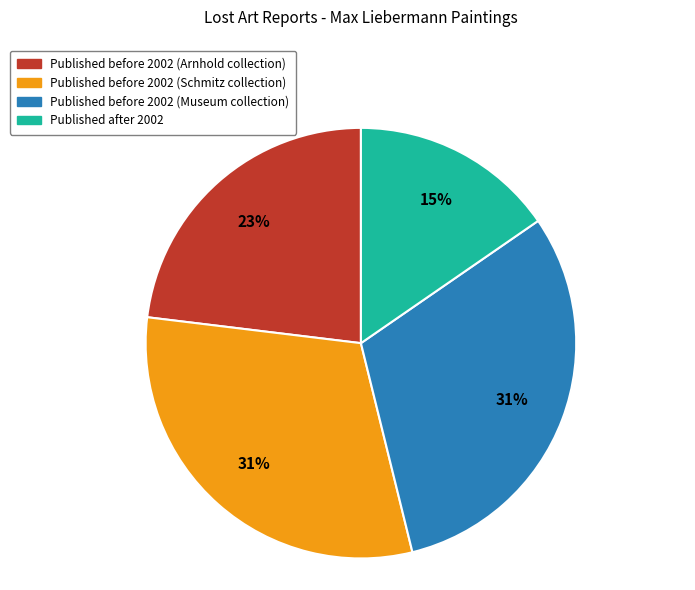

Is there any slice that represents more than half of the pie?

No